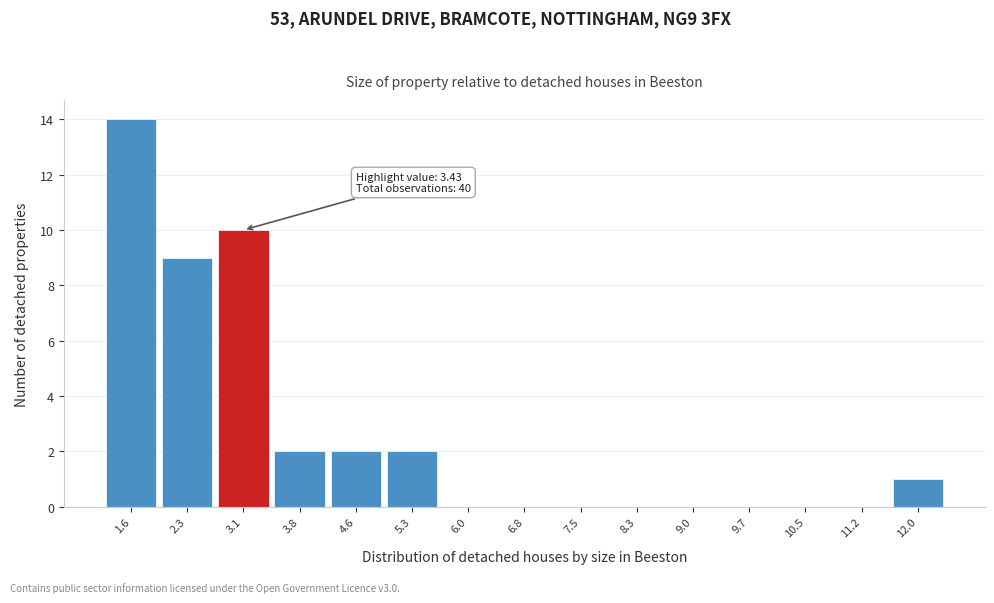

Reading right to left, what are all the values shown in this chart?

12.0=1	11.2=0	10.5=0	9.7=0	9.0=0	8.3=0	7.5=0	6.8=0	6.0=0	5.3=2	4.6=2	3.8=2	3.1=10	2.3=9	1.6=14